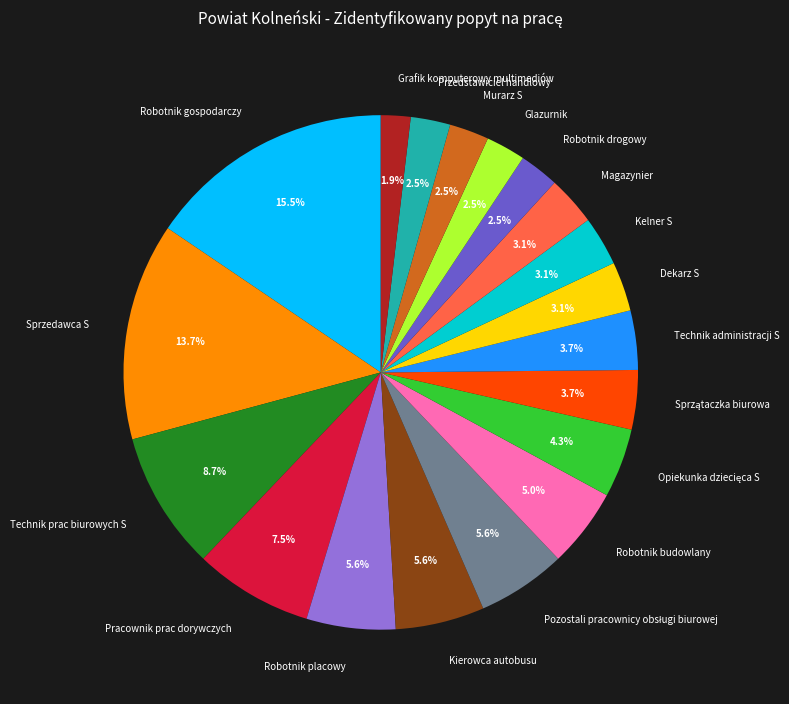

Is there a majority slice in this chart?

No